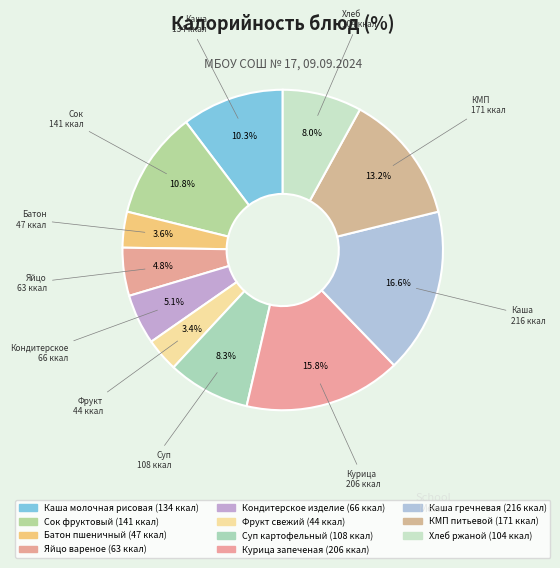

Which slice is the smallest?

Фрукт свежий